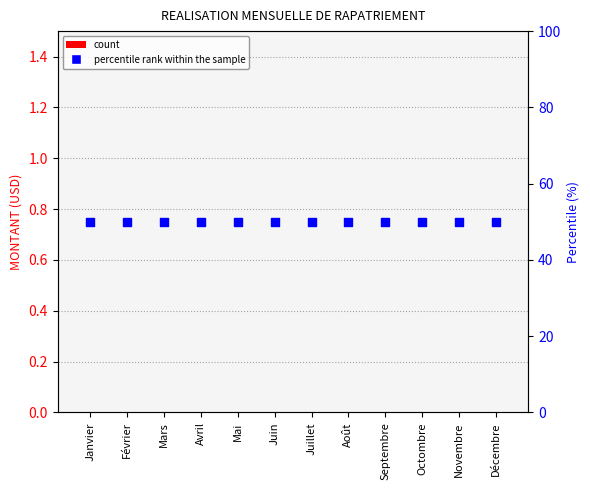

Which series reaches the maximum Y coordinate?

percentile rank within the sample